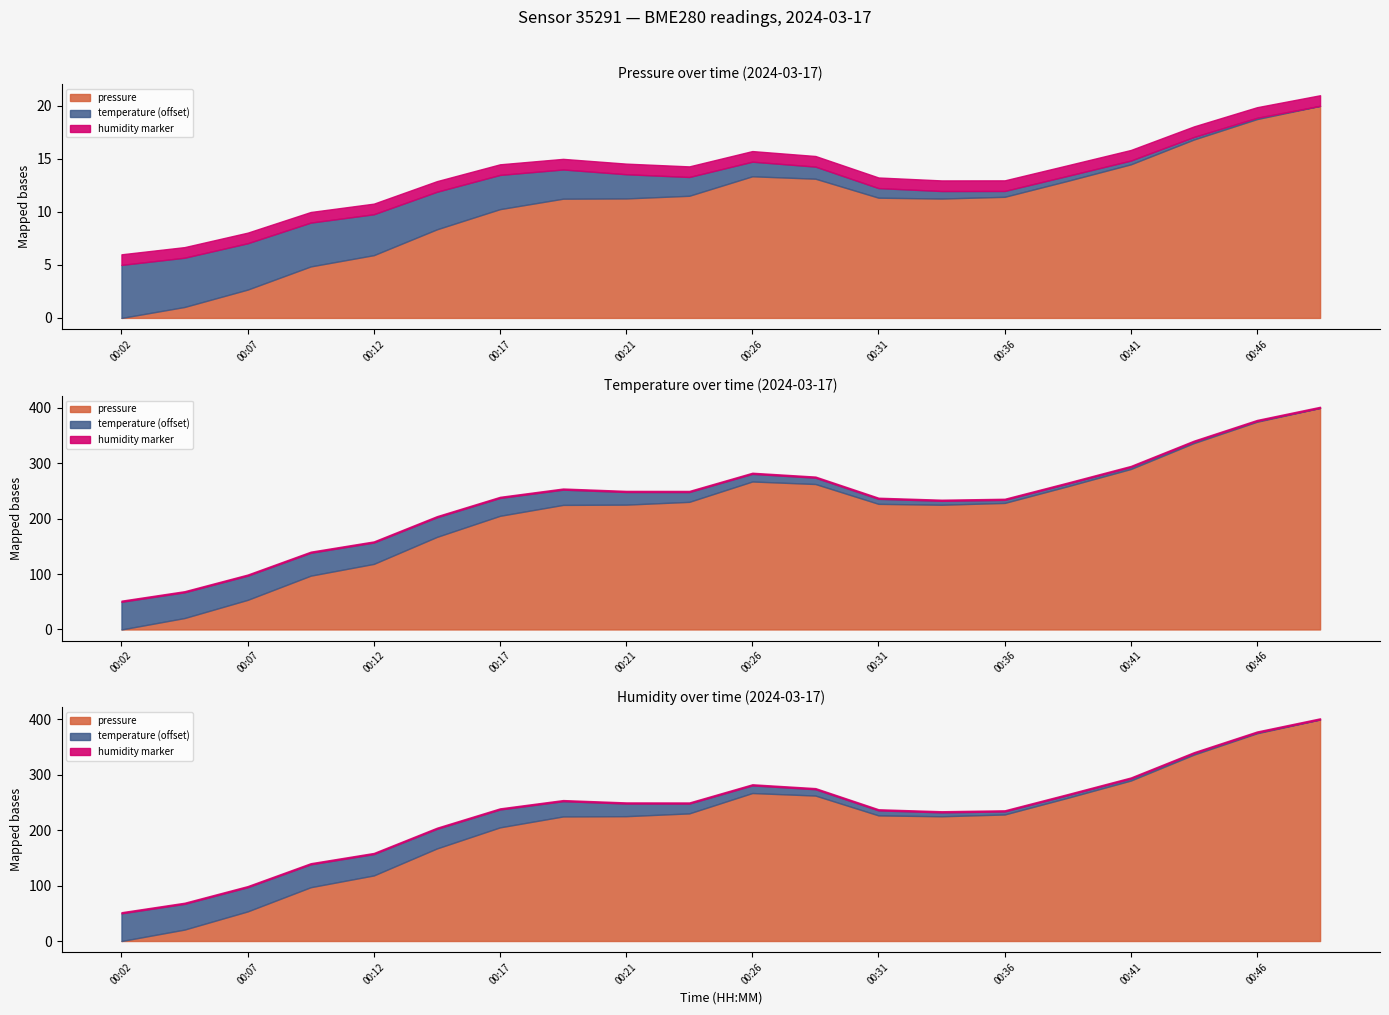

Rank the categories by humidity value from lowest to highest.

00:02, 00:04, 00:07, 00:09, 00:12, 00:14, 00:17, 00:19, 00:21, 00:24, 00:26, 00:29, 00:31, 00:34, 00:36, 00:39, 00:41, 00:43, 00:46, 00:48